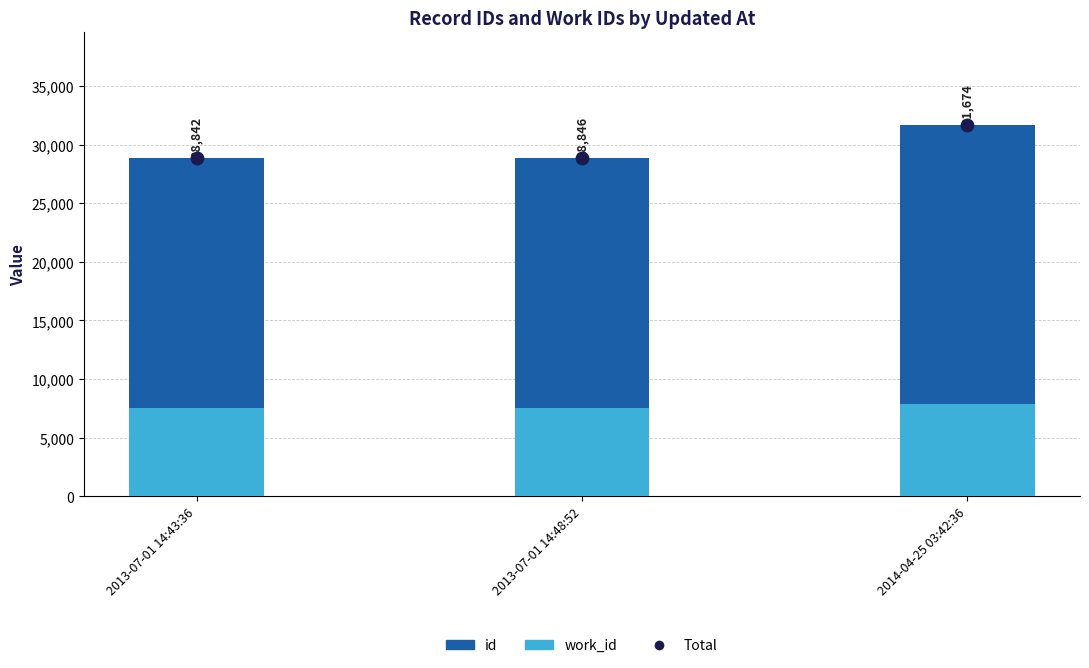

What are all the series names shown in the legend?

work_id, id, Total